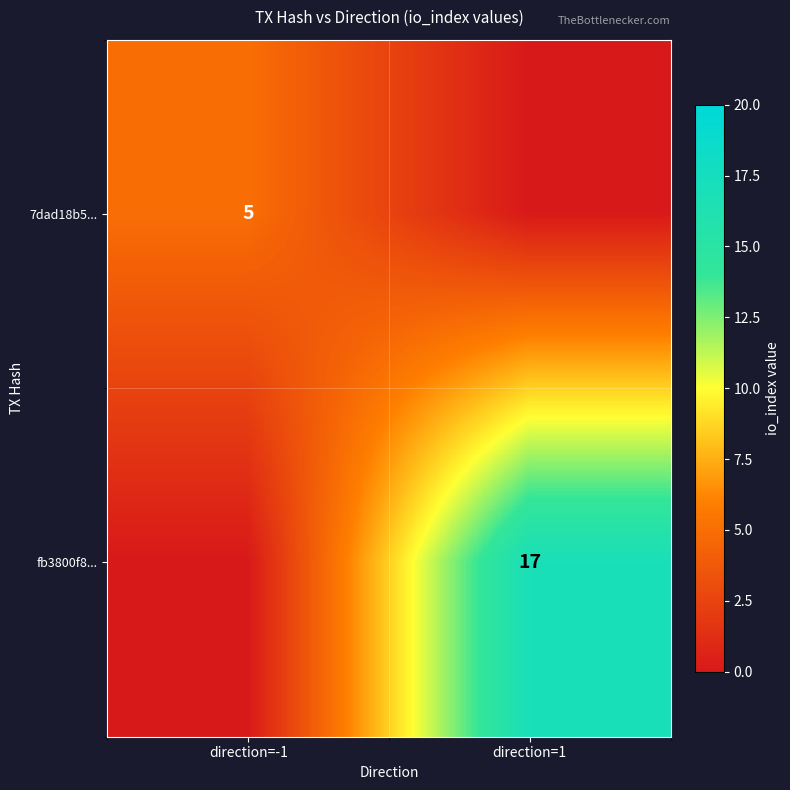

At which category does the chart reach its minimum across all series?

direction=1